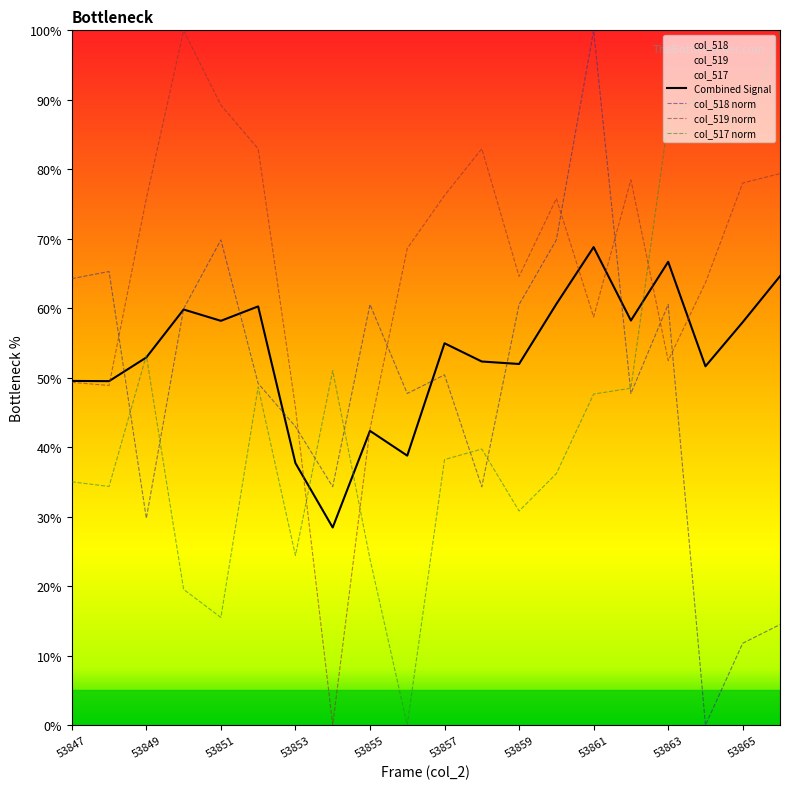

How many positive values does the col_517 norm series have?

19